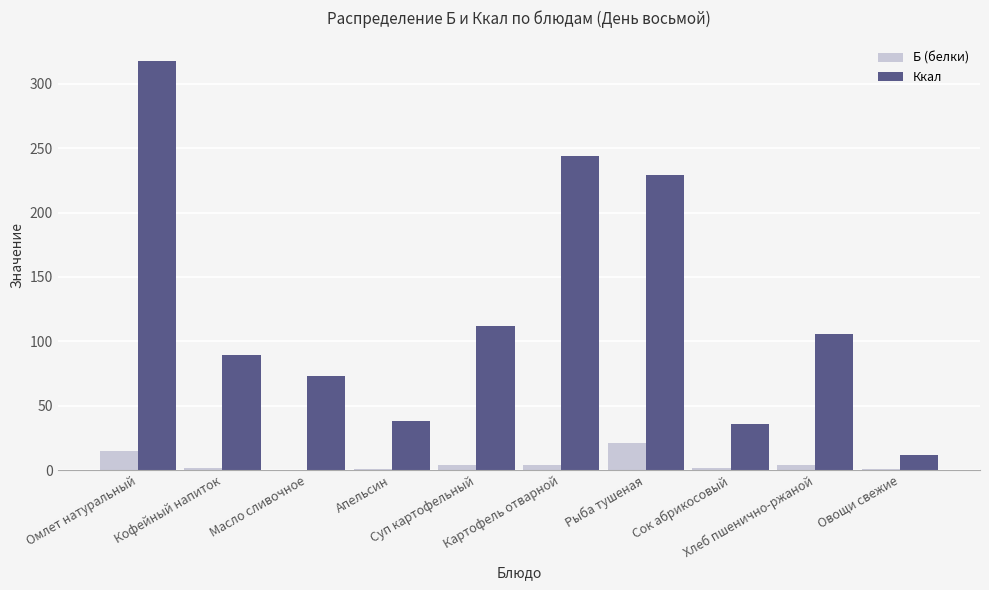

Which series has the largest total across all categories?

Ккал